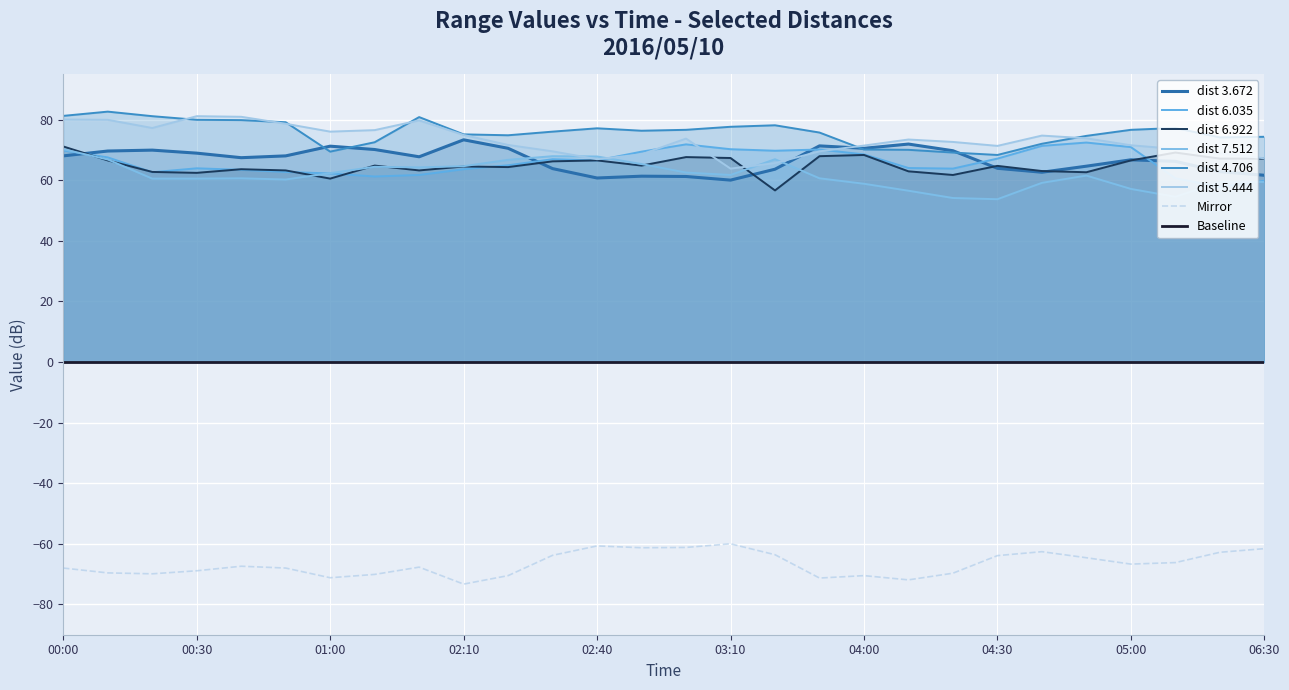

Between 2016/05/10 01:10 and 2016/05/10 03:20, which is larger?

2016/05/10 01:10